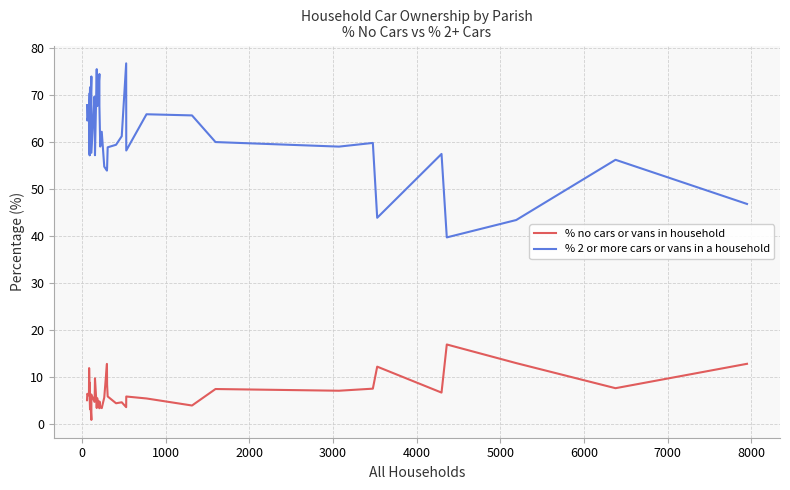

What is the difference between the highest and lowest values at 17?

71.0